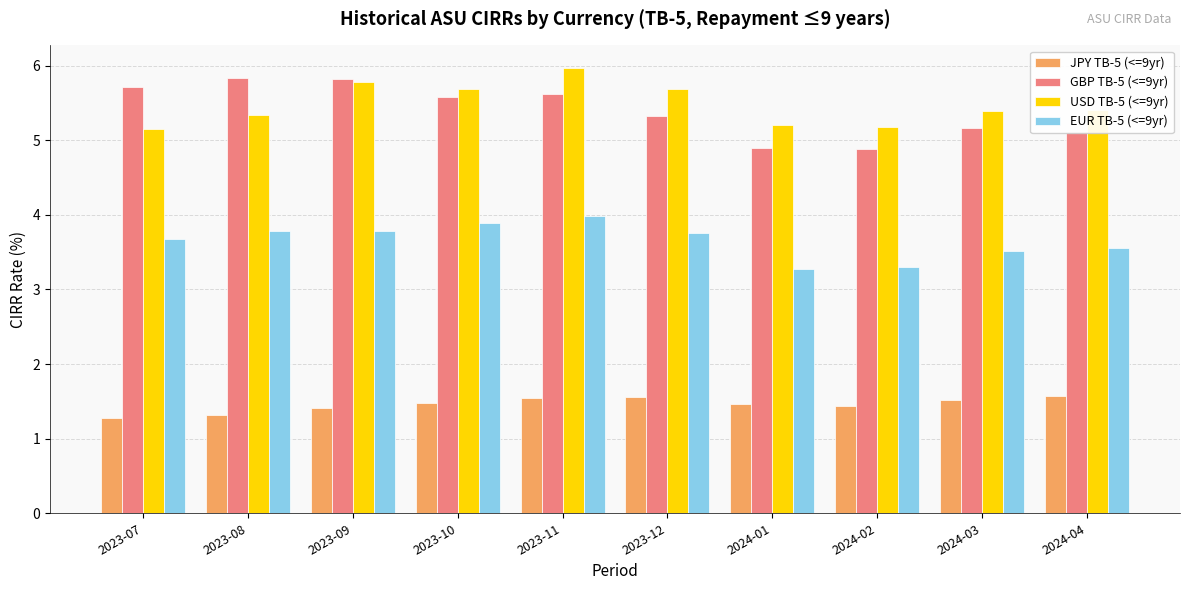

The value of EUR TB-5 (<=9yr) at 2023-11 is 1.0. True or false?

False